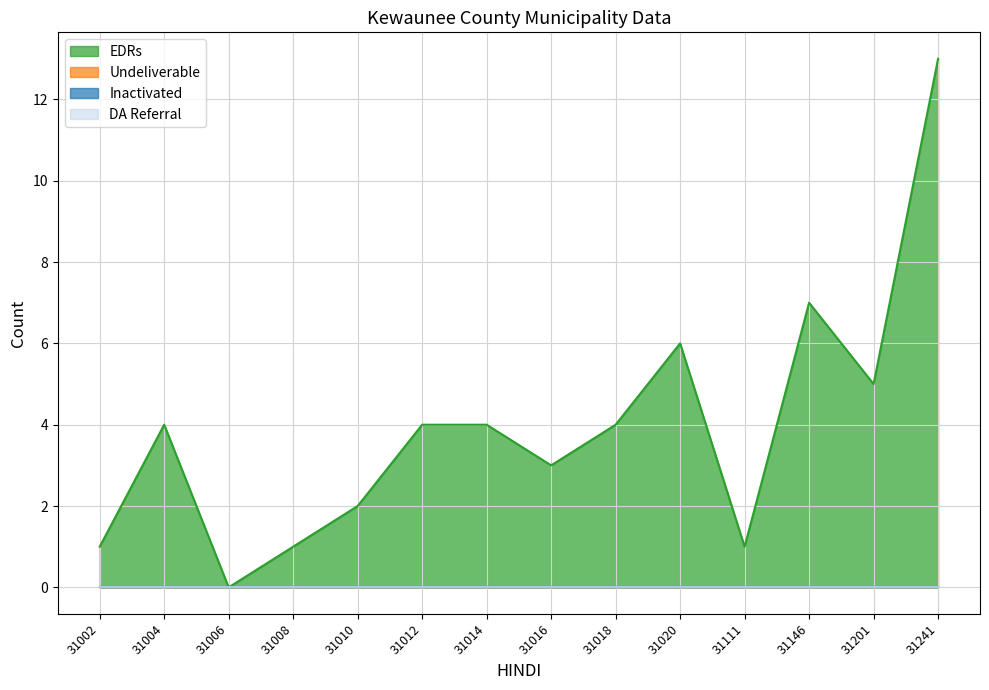

At which category is the sum across all series the highest?

31241